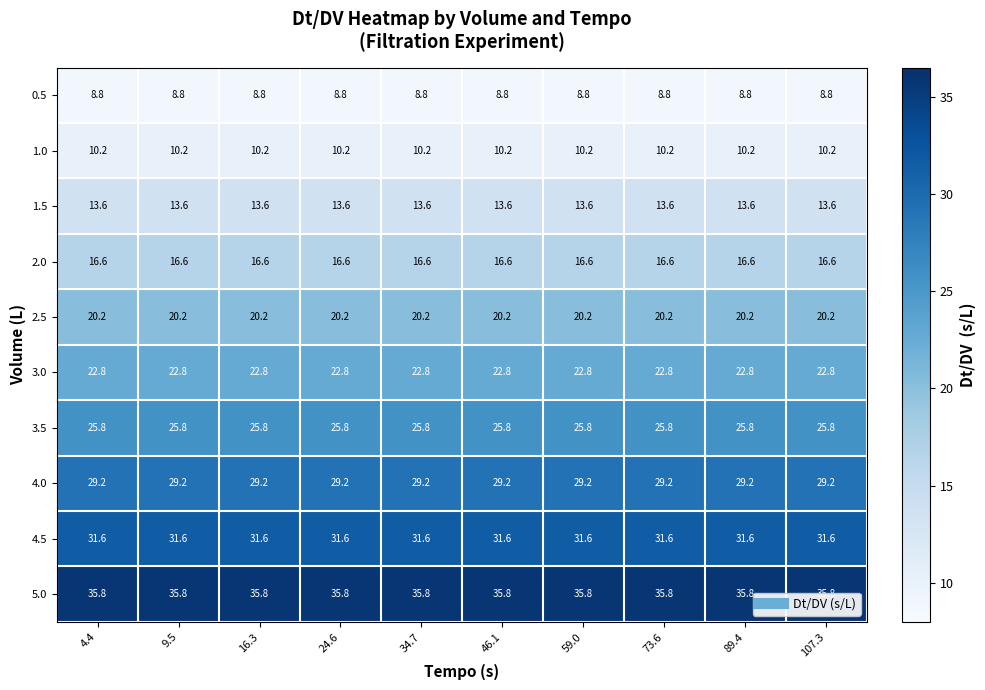

Read the 4.5 value at 34.7.

31.6